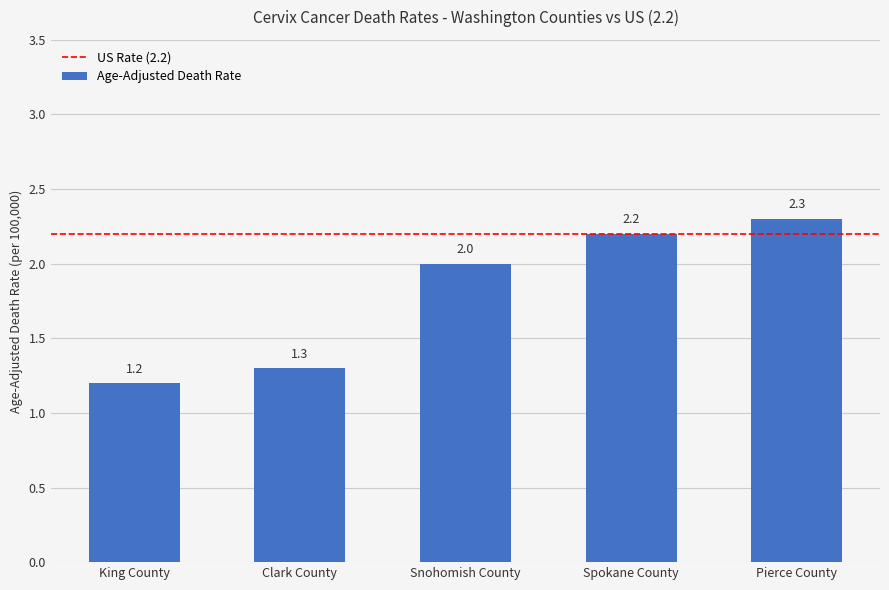

True or false: the data shows 0.7 at King County.

False